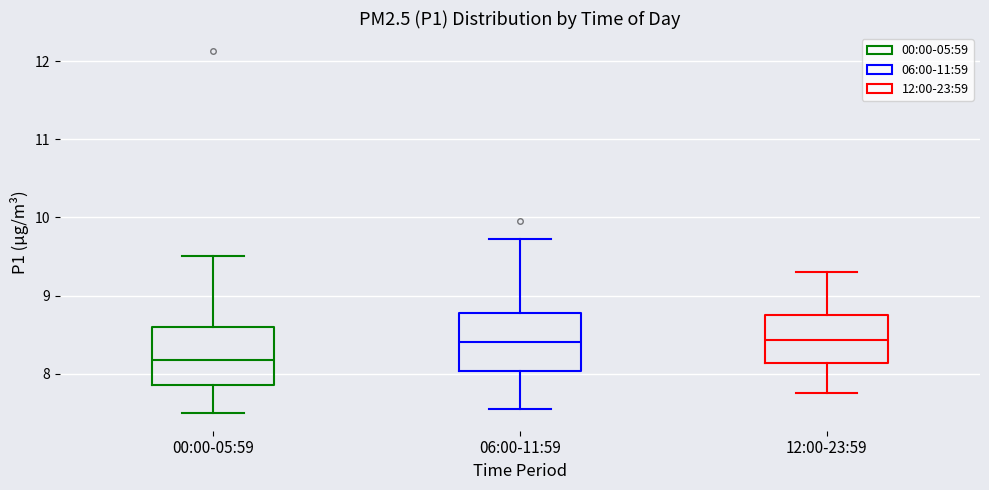

Where does the lower whisker of the box for 00:00-05:59 end on the y-axis? The values are not printed on the chart, so give them approximately, as read against the axis.

7.5